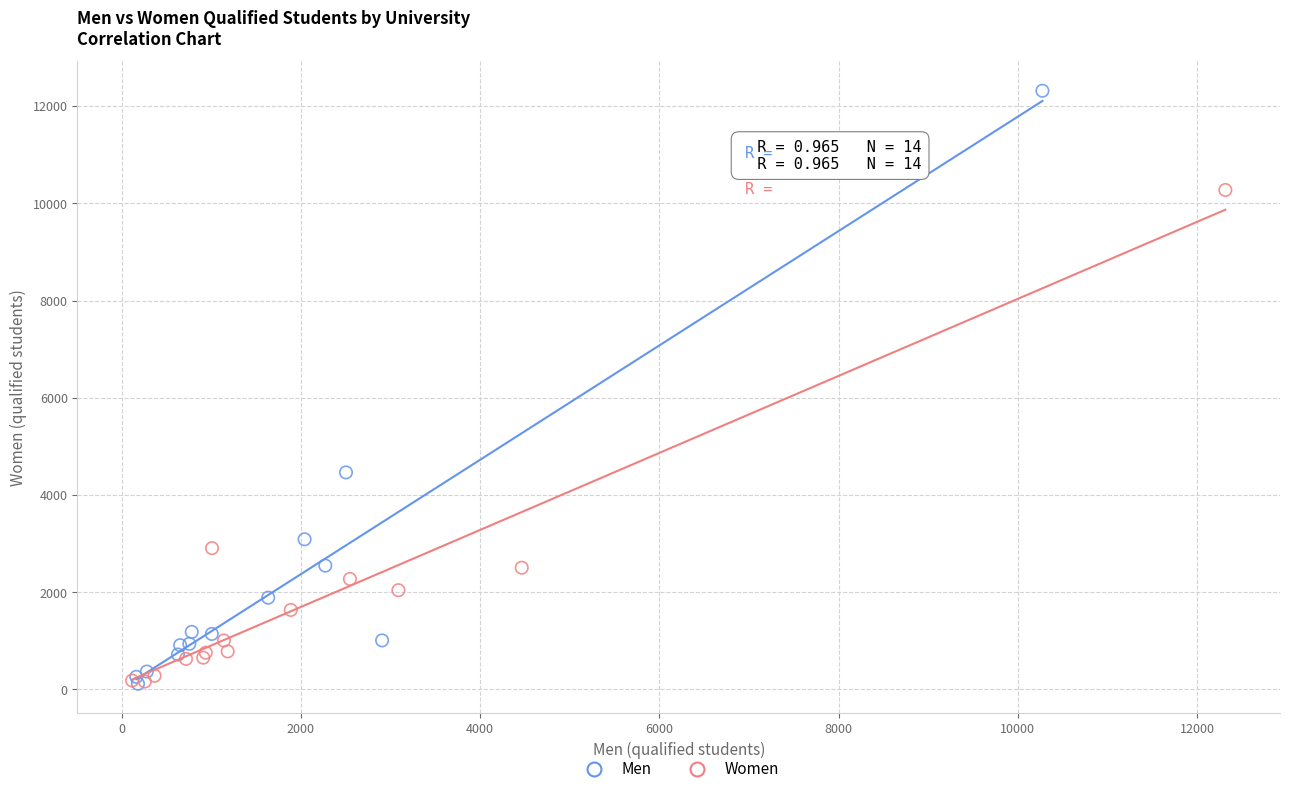

Which series contains the highest Y value?

Men